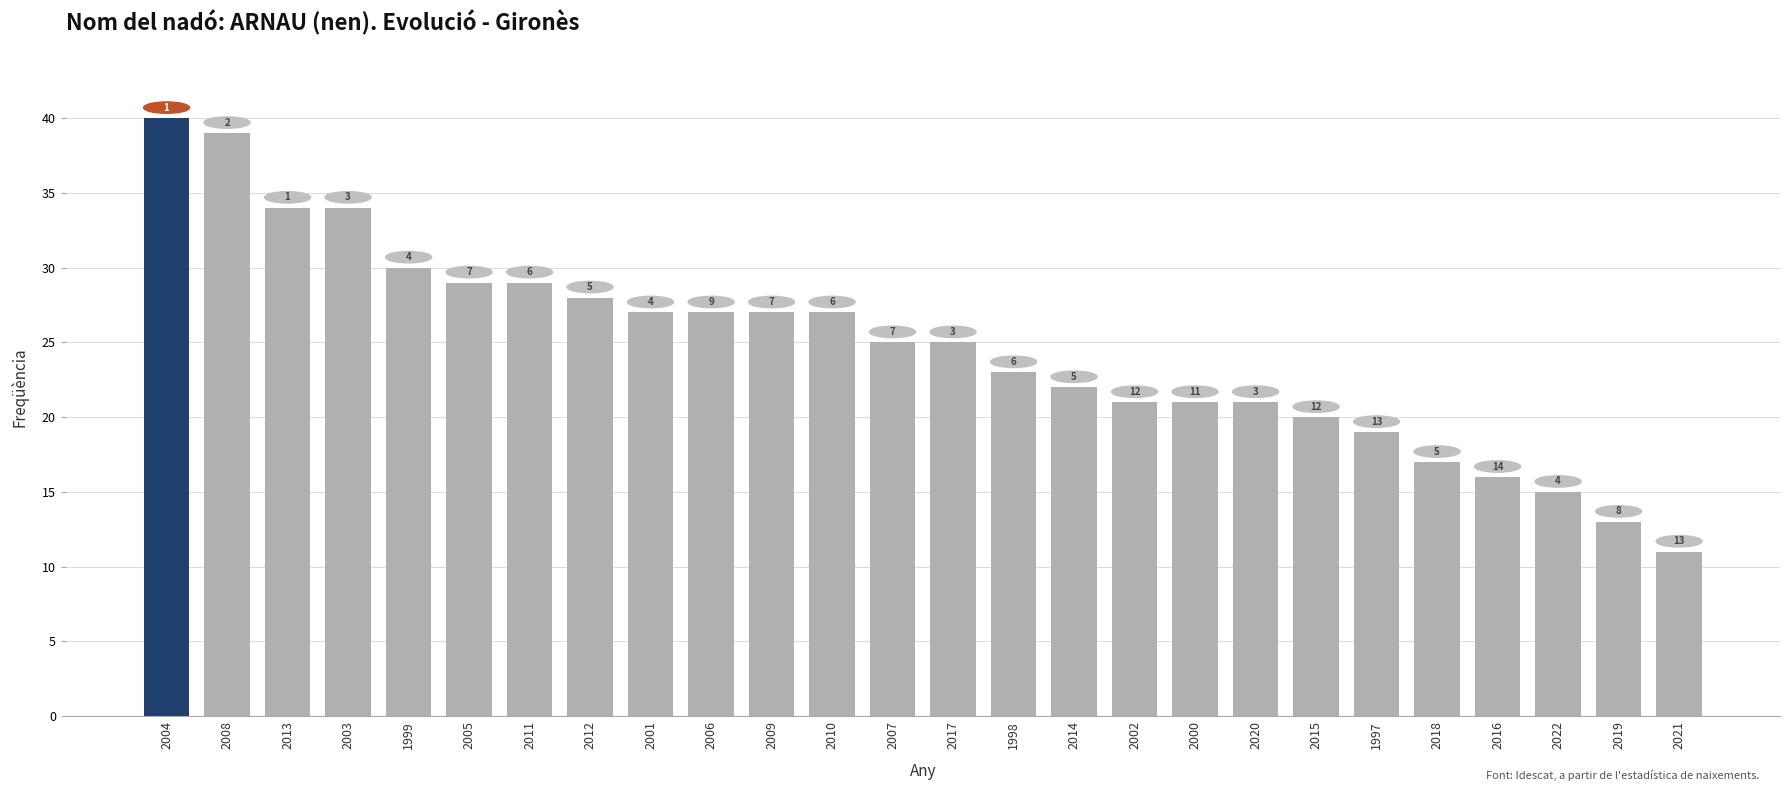

The chart shows a value of 20 at 2015. True or false?

True